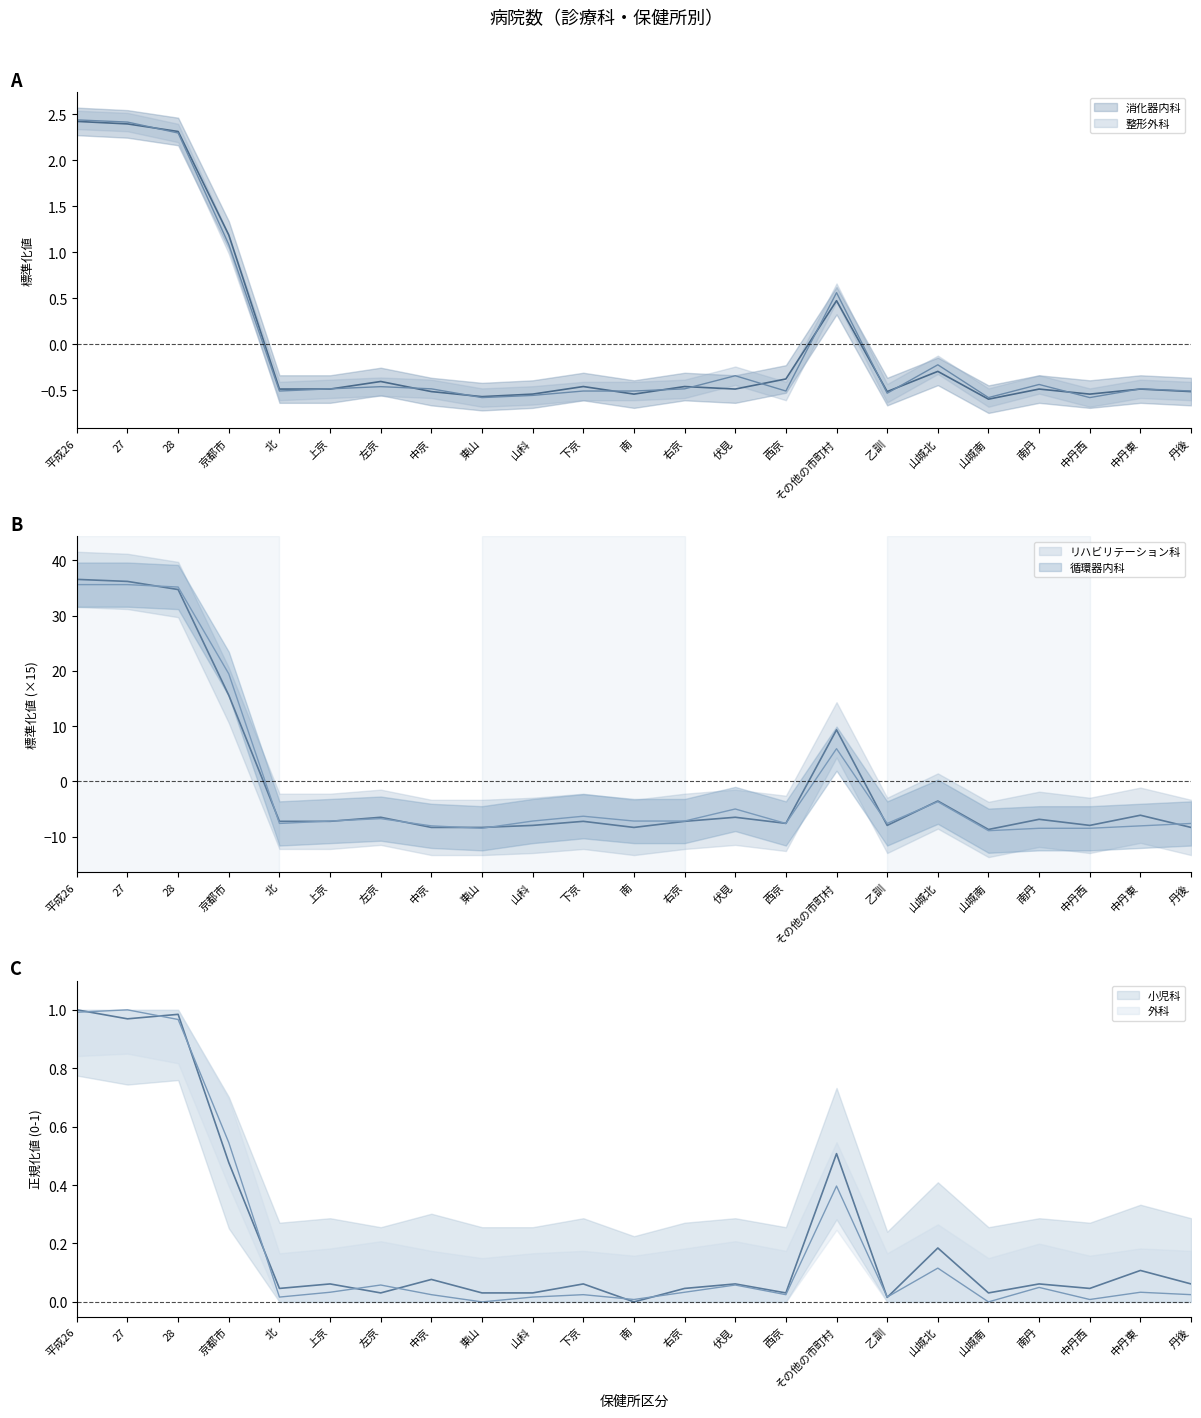

What is the label of the 14th point from the right?

山科